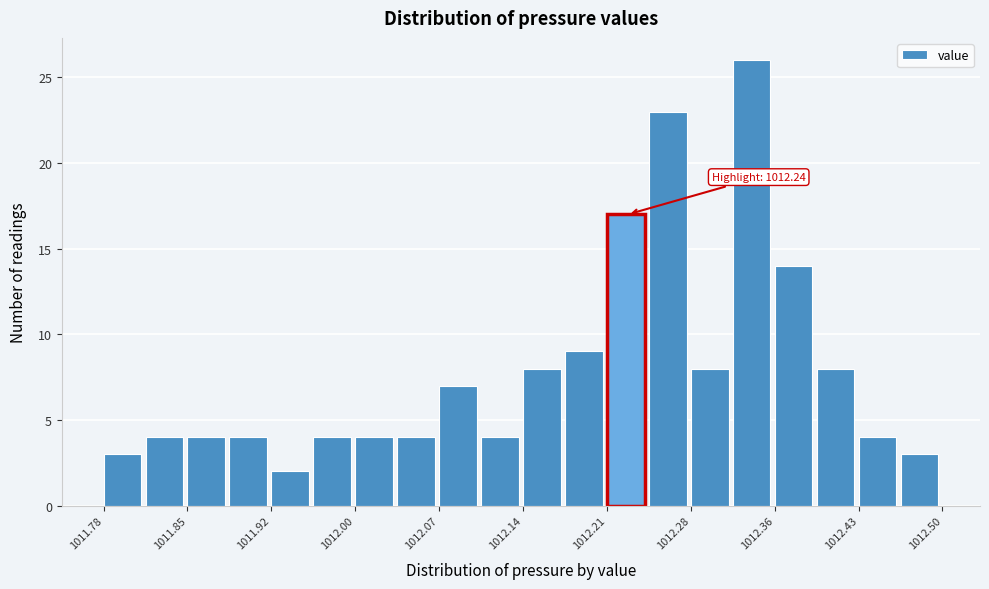

Read against the x-axis, roughly where is the centre of the tallest bar?

1012.34